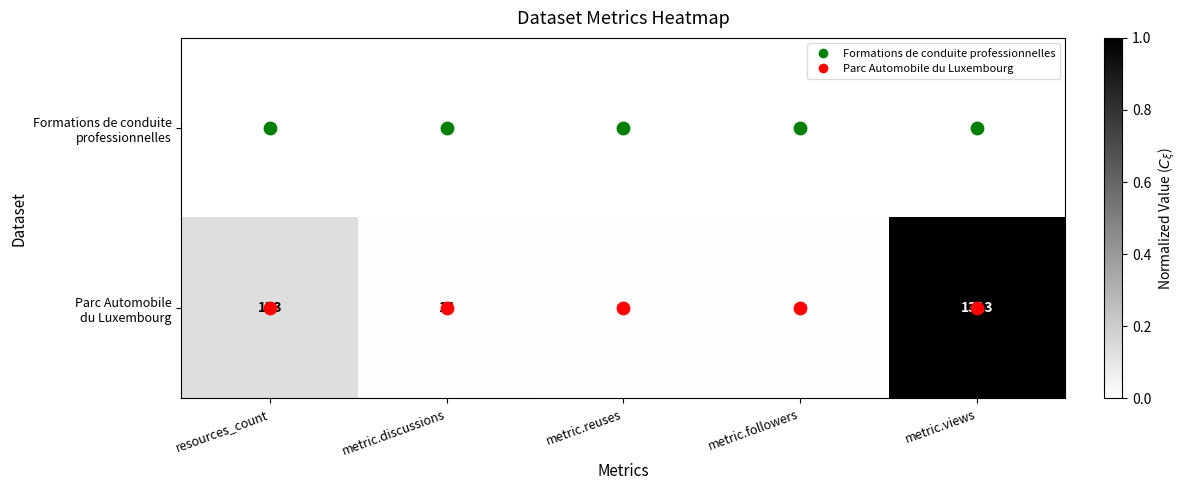

What is the difference between the highest and lowest values at resources_count?

170